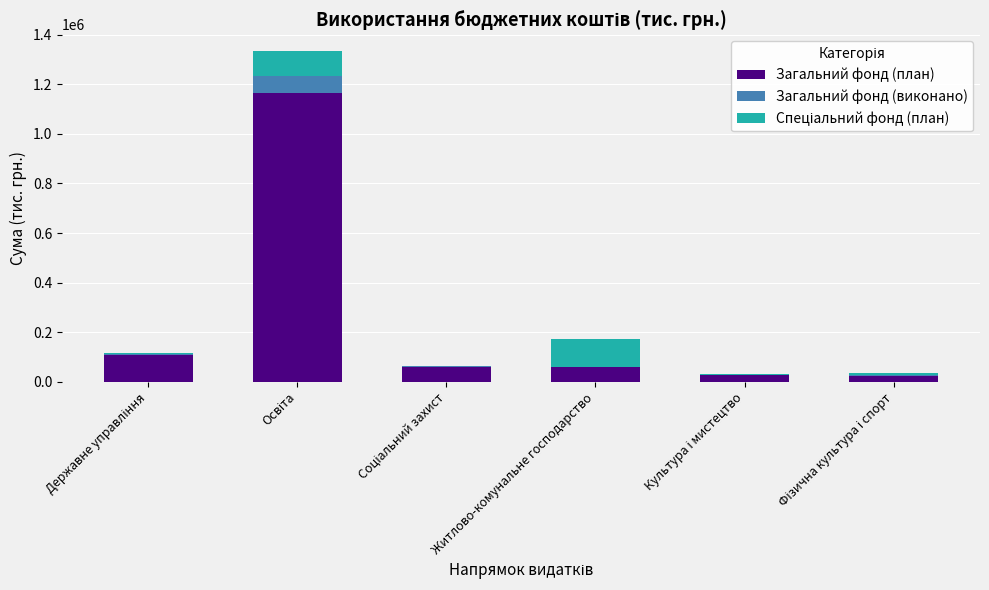

What is the highest value of the Загальний фонд (план) series?

1166592.3